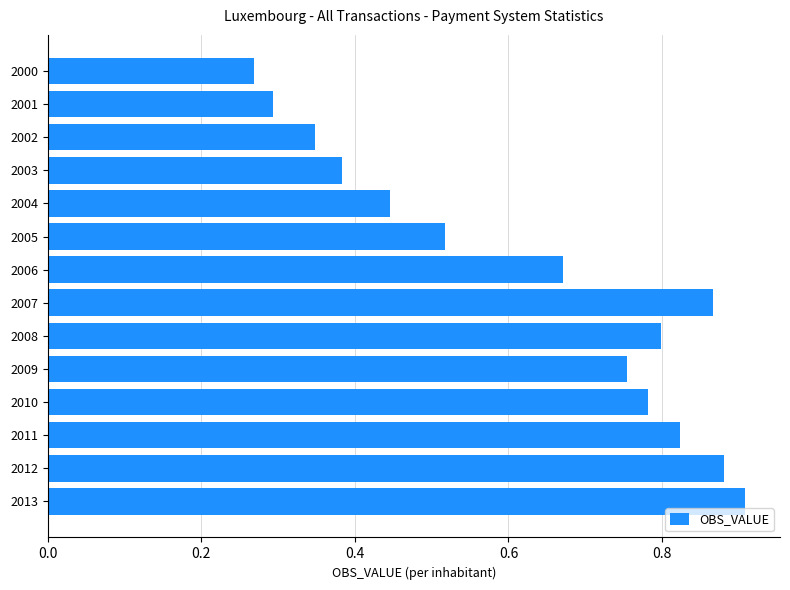

Count the values in the range 0 to 1.

14